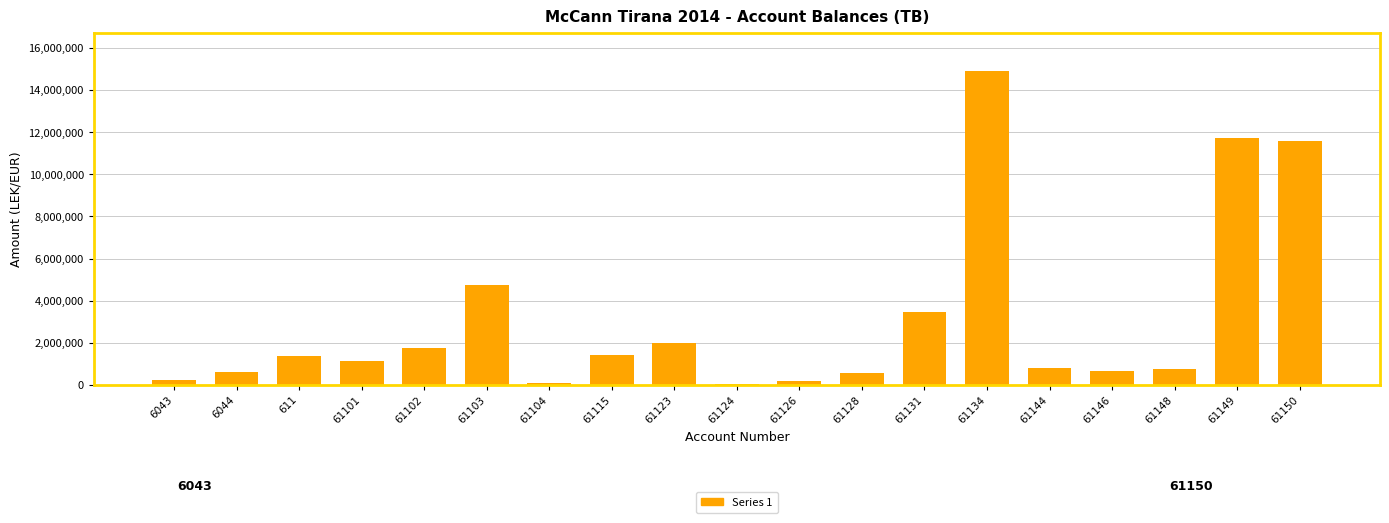

The value at 611 is 1366068.5. True or false?

True